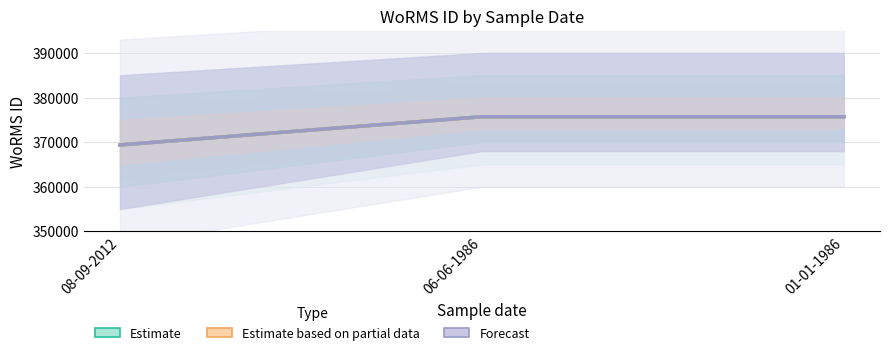

Where is Forecast nearest to the value 372538?

08-09-2012